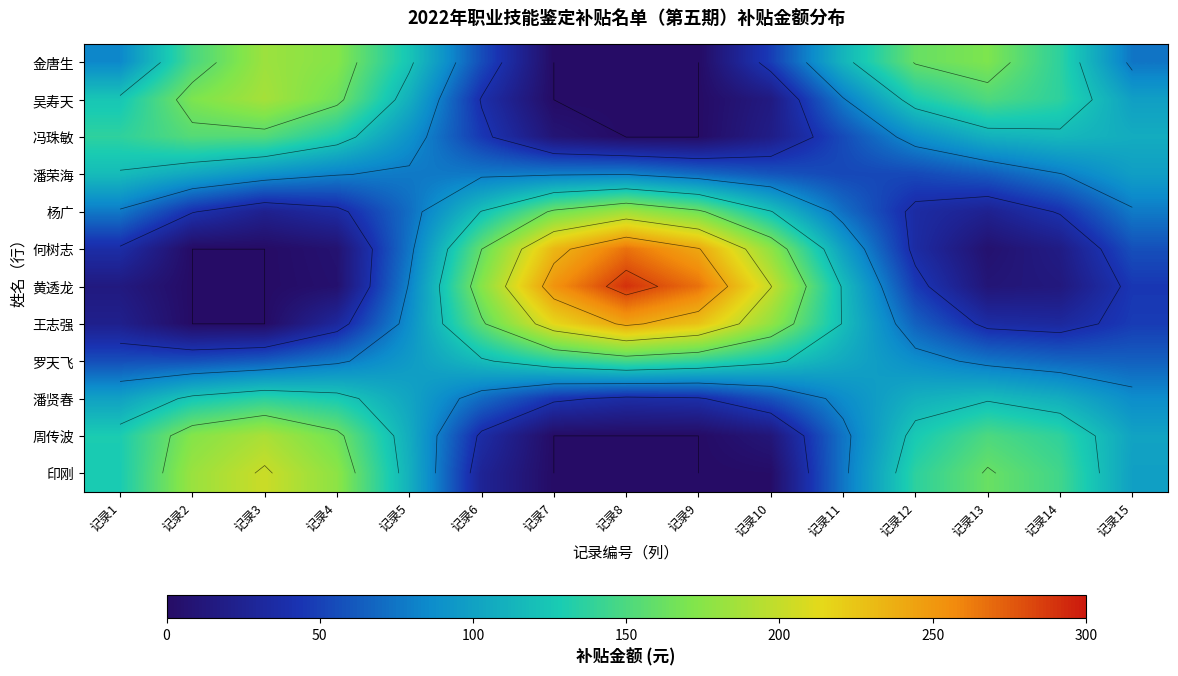

How many series are shown in this chart?

12